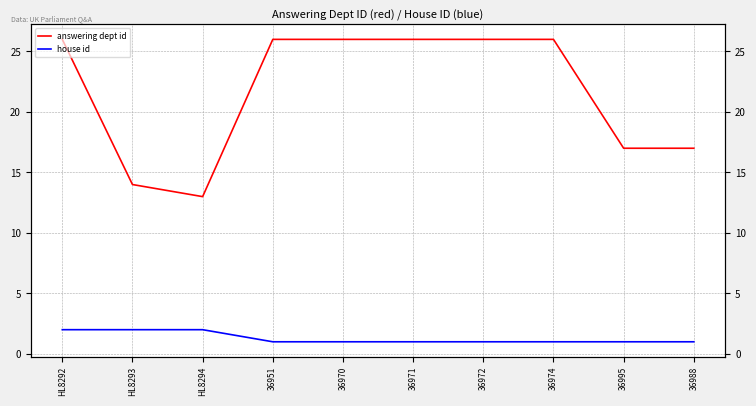

What is the spread (max minus min) of values at 36951?

25